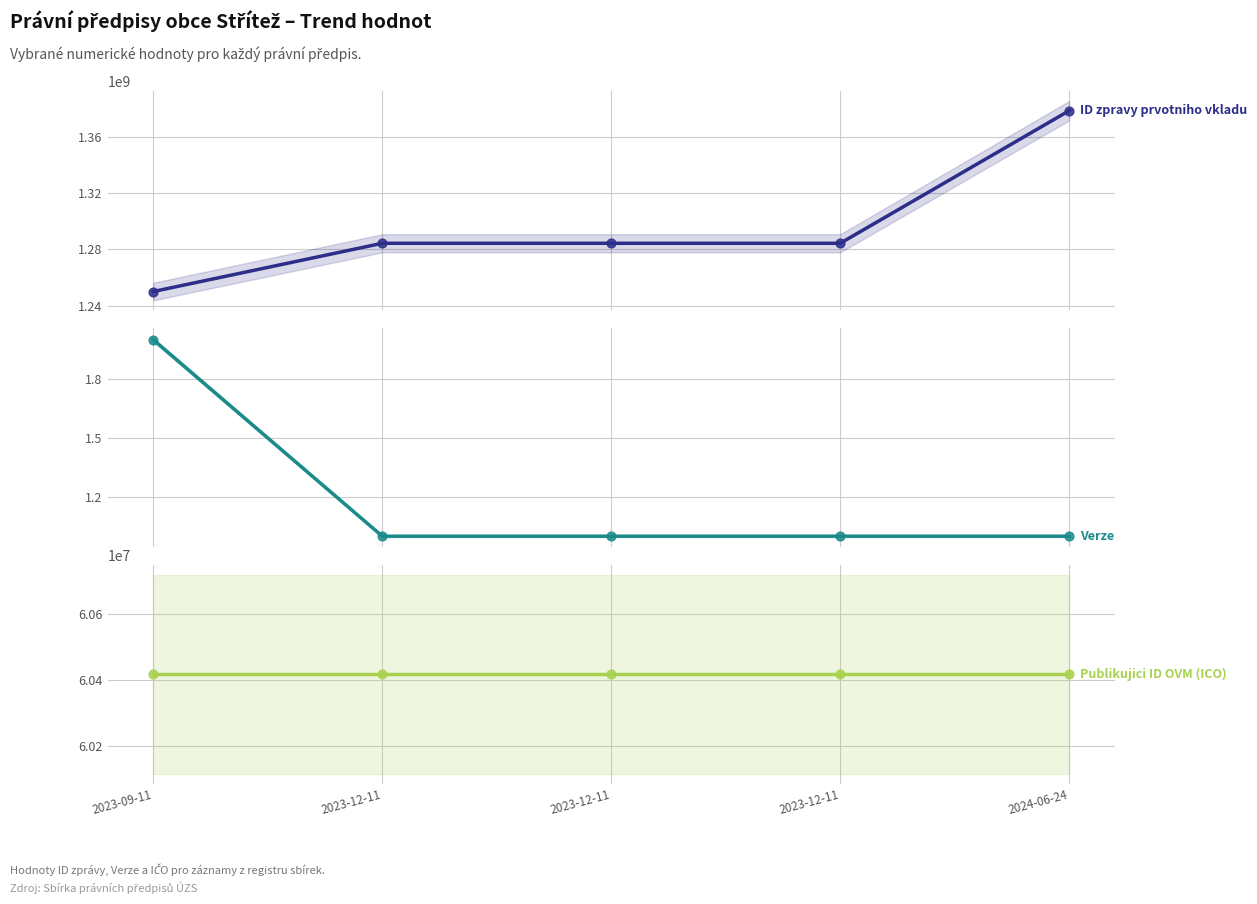

What are all the series names shown in the legend?

ID zpravy prvotniho vkladu, Verze, Publikujici ID OVM (ICO)